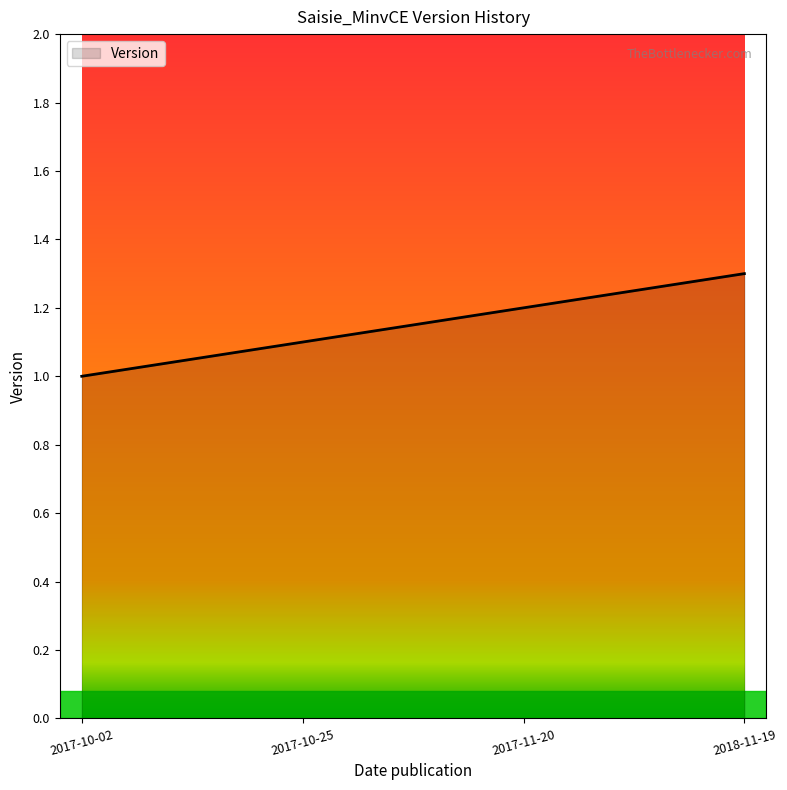

True or false: the data has more than 2 interior local peaks.

False